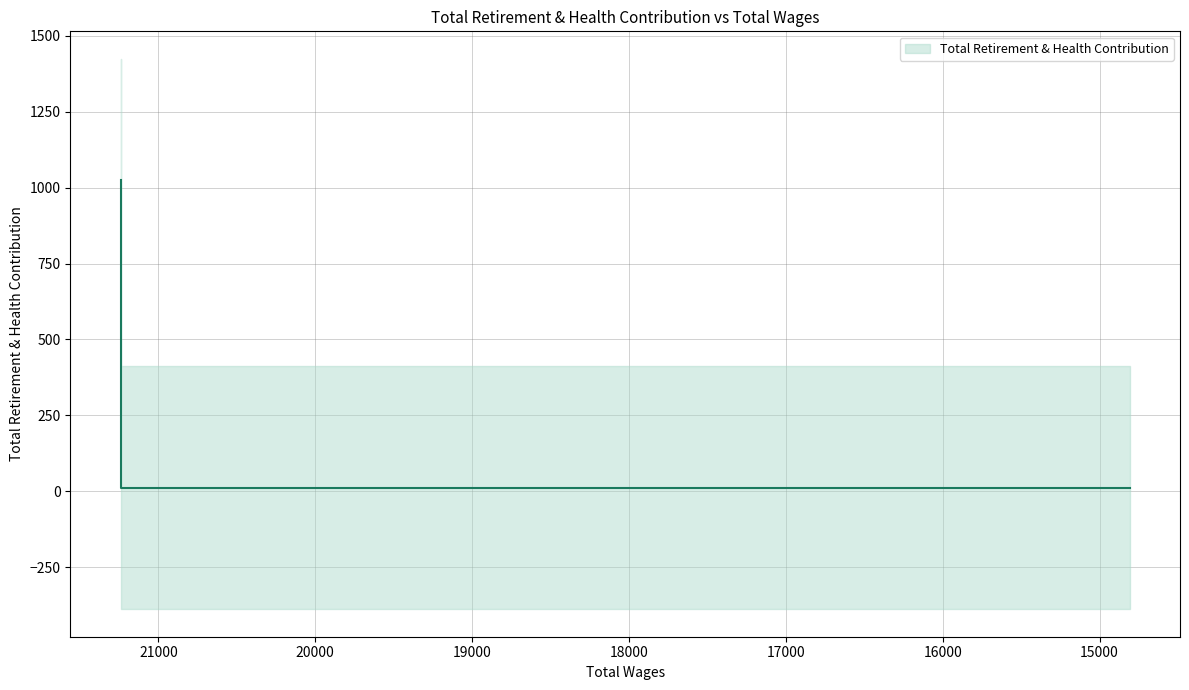

How many series are shown in this chart?

1